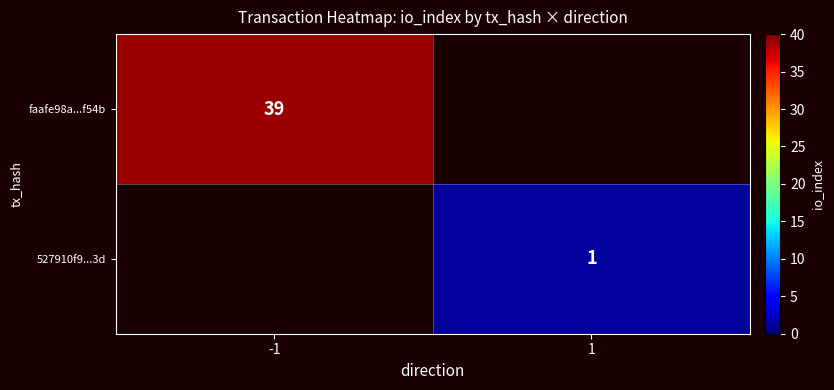

Is it true that faafe98a...f54b equals 39 at -1?

True